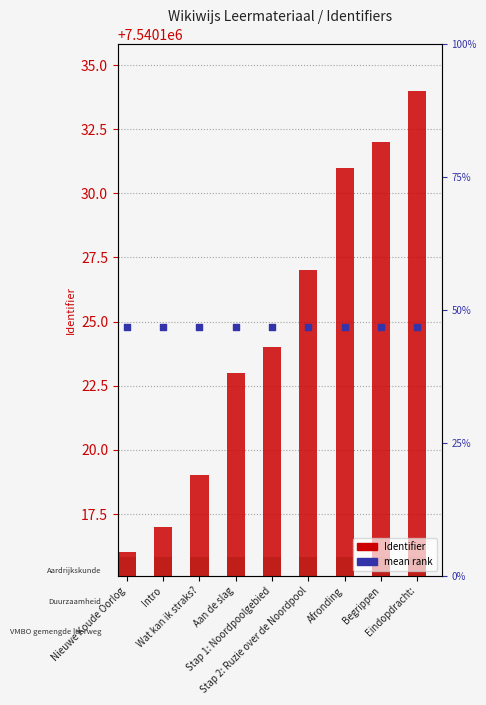

Which series contains the lowest Y value?

Identifier